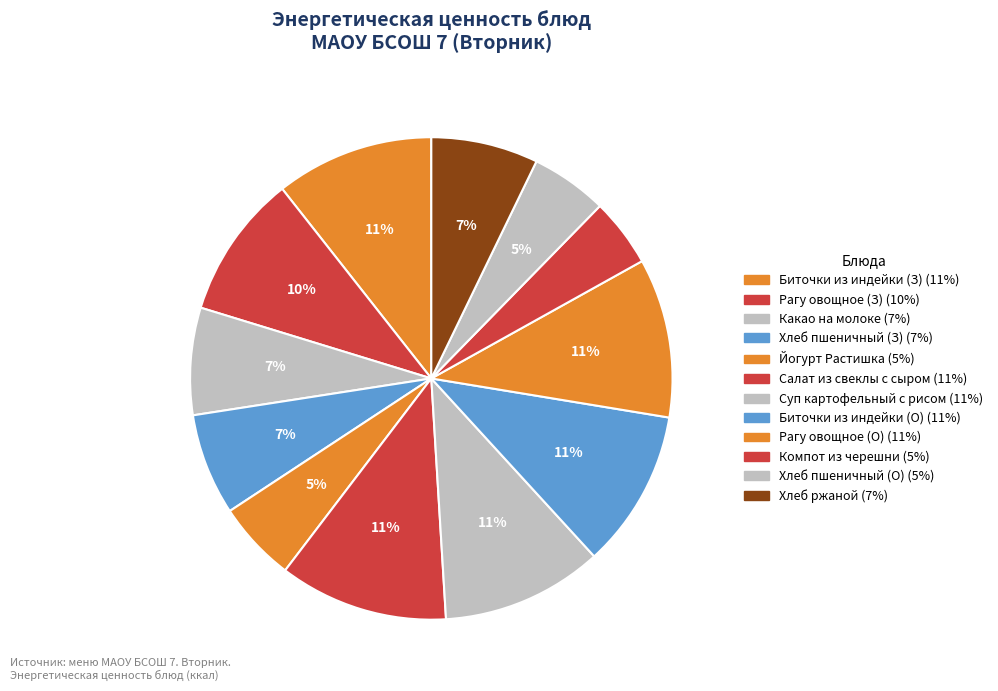

How many slices are in this pie chart?

12